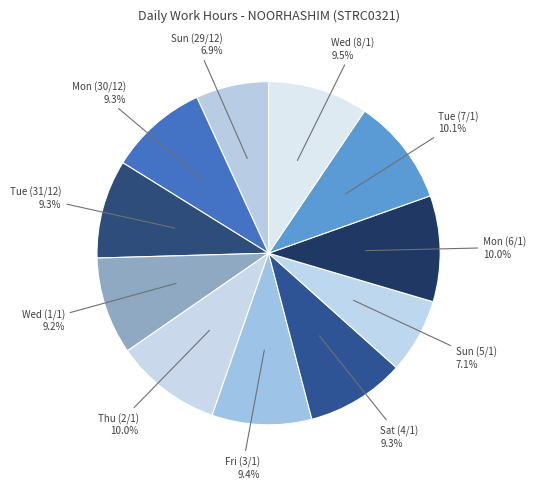

The Mon (6/1) slice represents 1% of the pie. True or false?

False